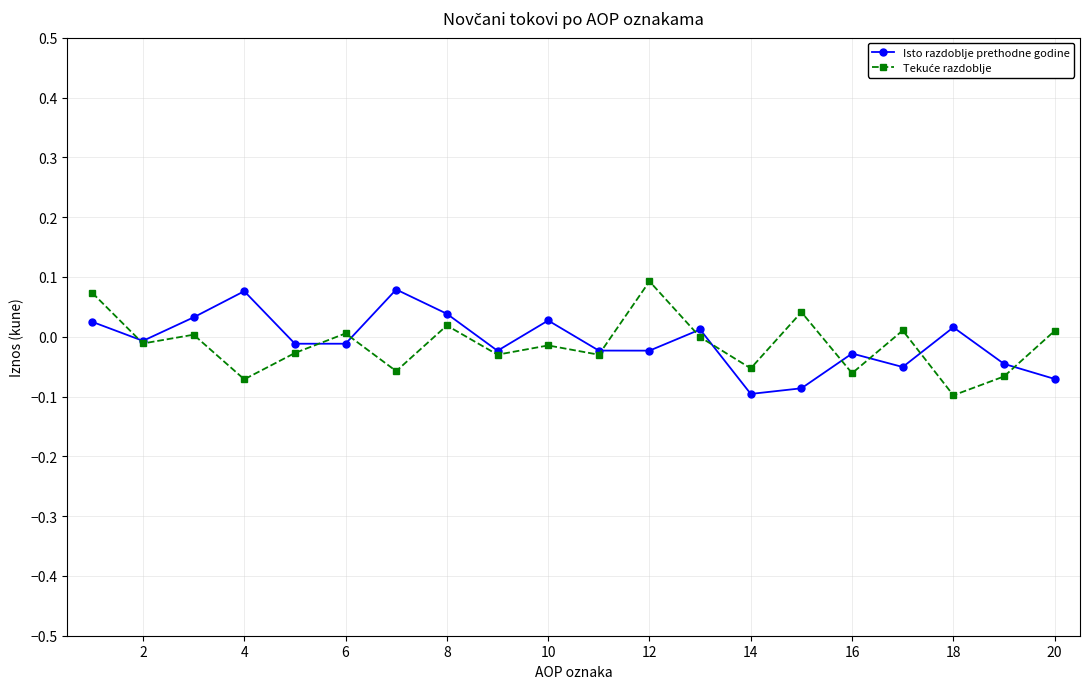

Count the number of categories in the chart.

20